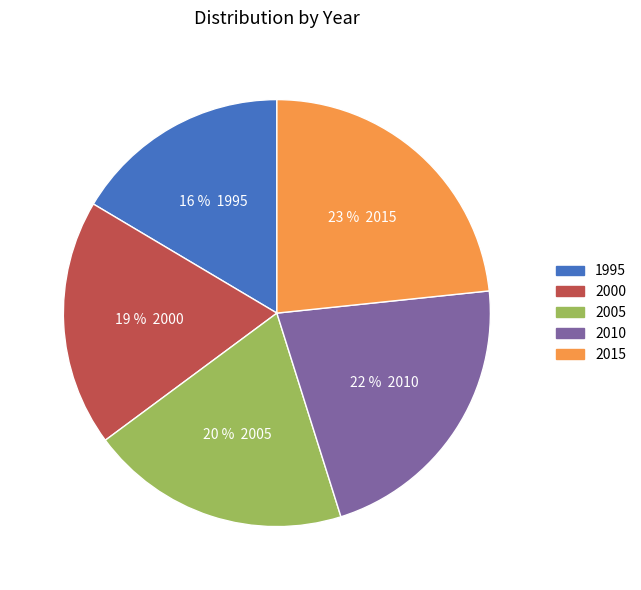

To the nearest percent, what is the average slice percentage?

20%